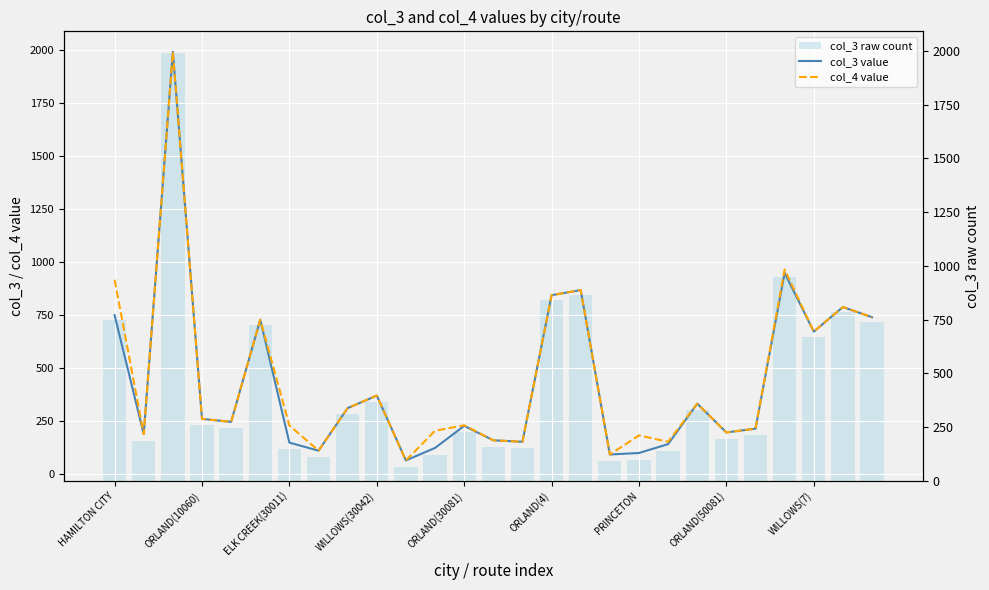

What are all the series names shown in the legend?

col_3 value, col_4 value, col_3 raw count